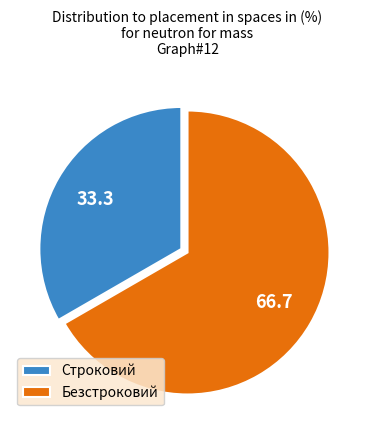

Does any single category account for the majority?

Yes